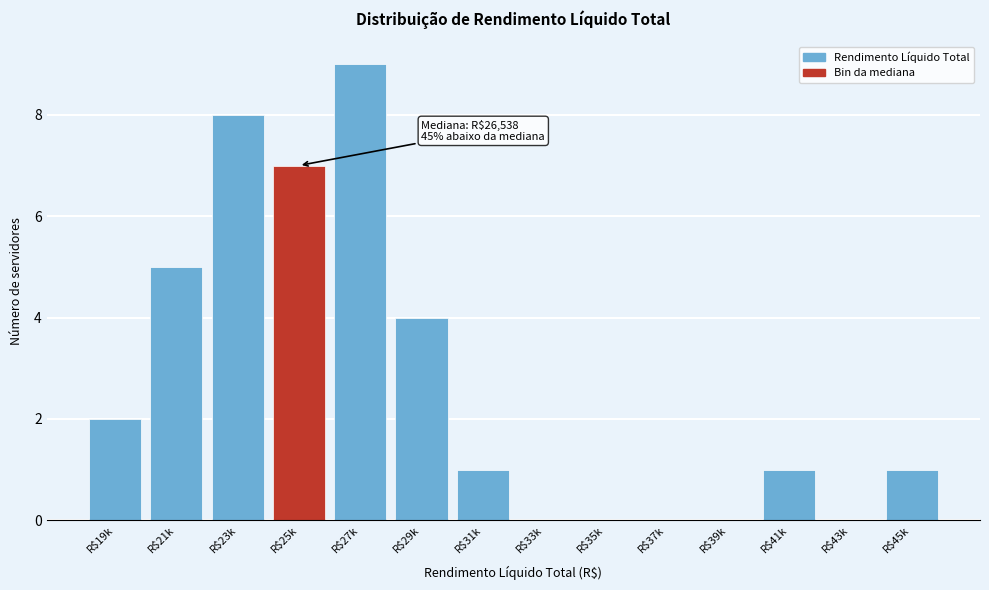

What is the sum of all values?

38